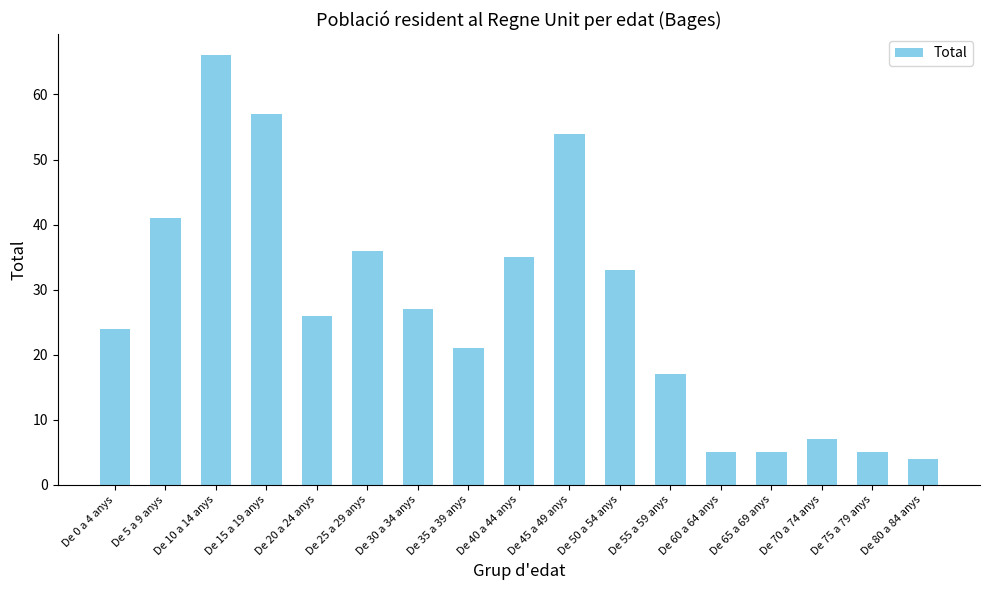

Is it true that the value at De 30 a 34 anys is 27?

True